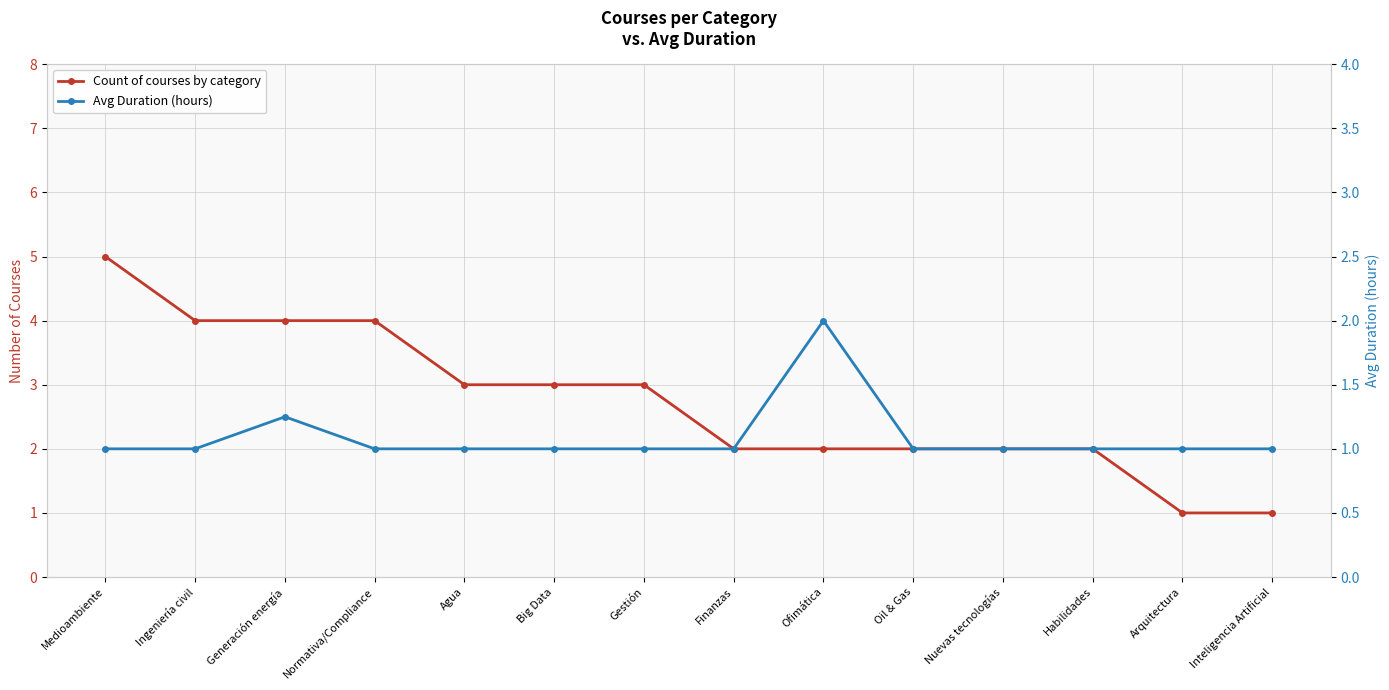

What is the difference between the second highest and second lowest values in the Avg Duration (hours) series?

0.2